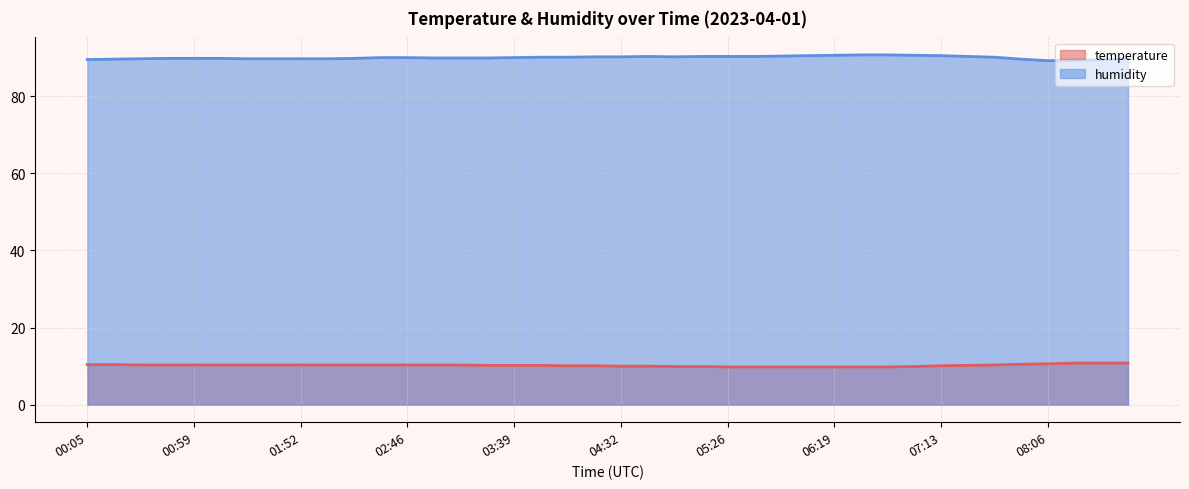

True or false: humidity and temperature cross at least once.

False